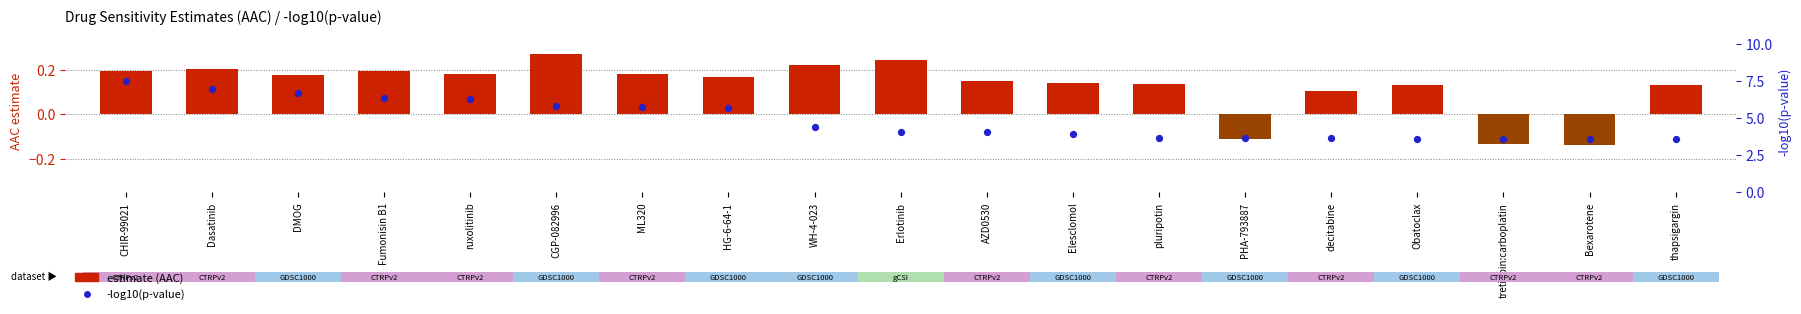

Which series has the largest Y range (max minus min)?

-log10(p-value)